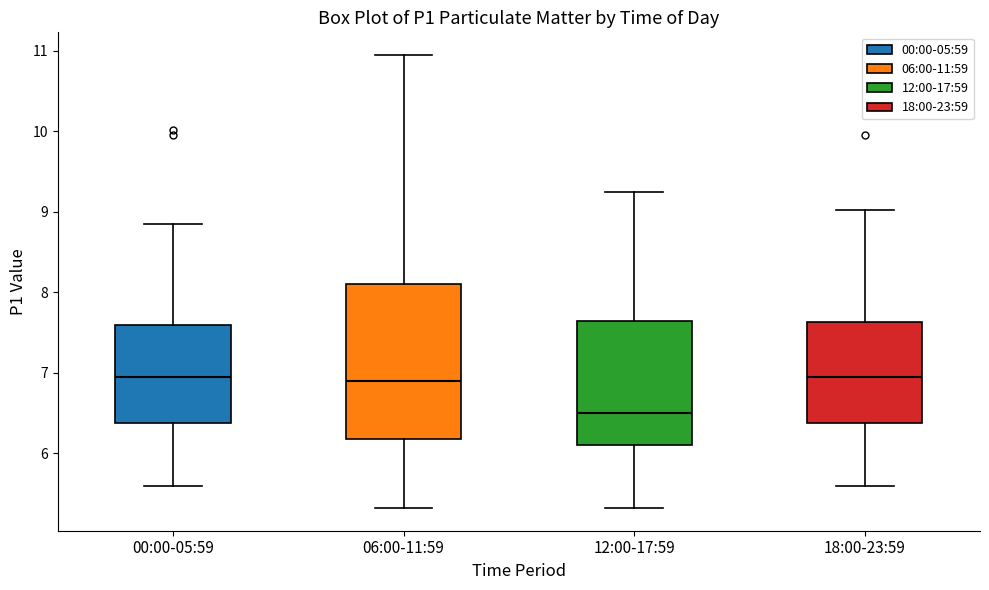

Where does the upper whisker of the box for 00:00-05:59 end on the y-axis? The values are not printed on the chart, so give them approximately, as read against the axis.

8.9